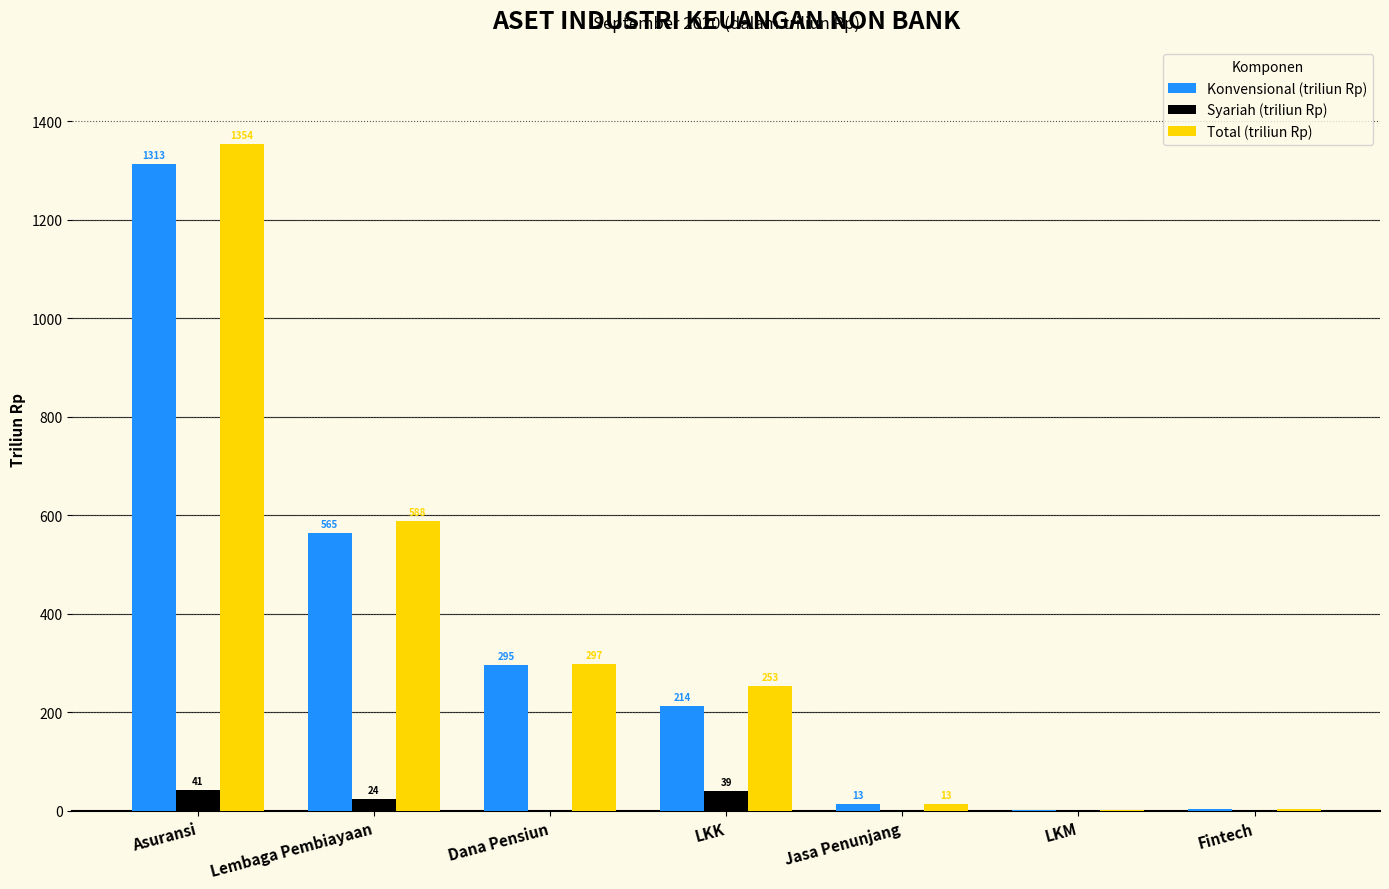

Is the value of Konvensional (triliun Rp) at LKM greater than the value of Total (triliun Rp) at Fintech?

No